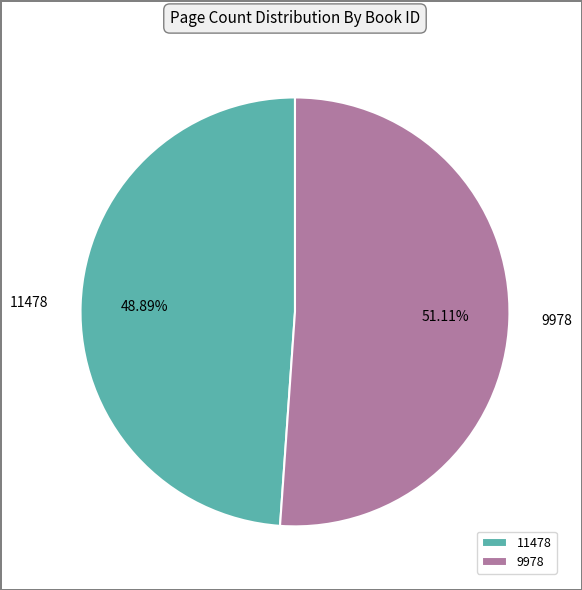

What percentage is the 11478 slice, to the nearest percent?

49%